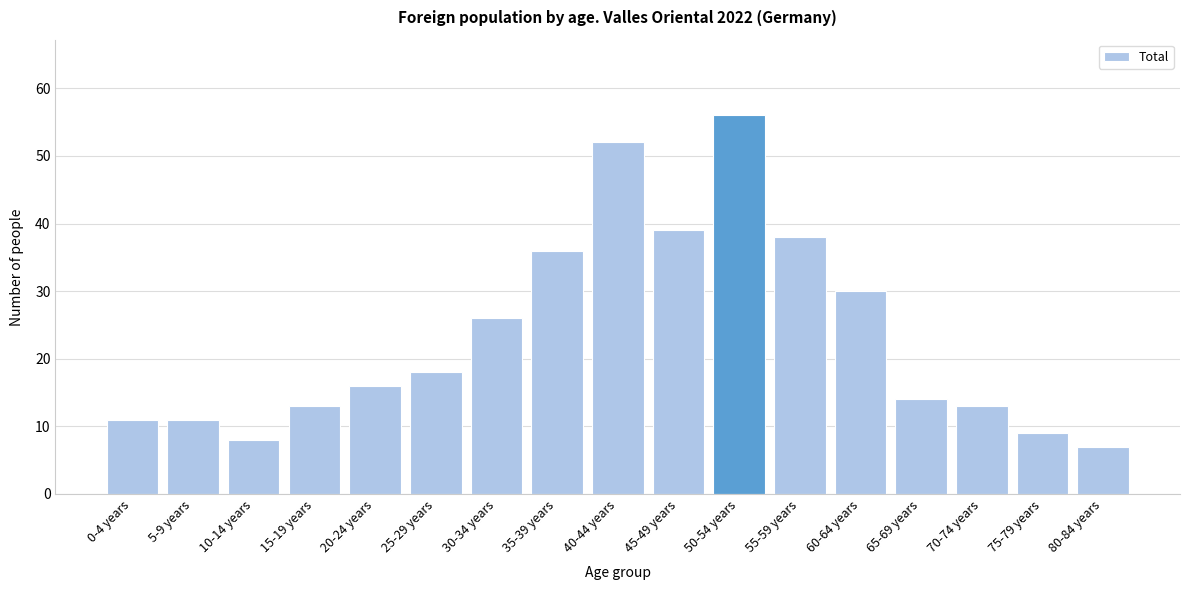

Reading right to left, what are all the values shown in this chart?

7	9	13	14	30	38	56	39	52	36	26	18	16	13	8	11	11